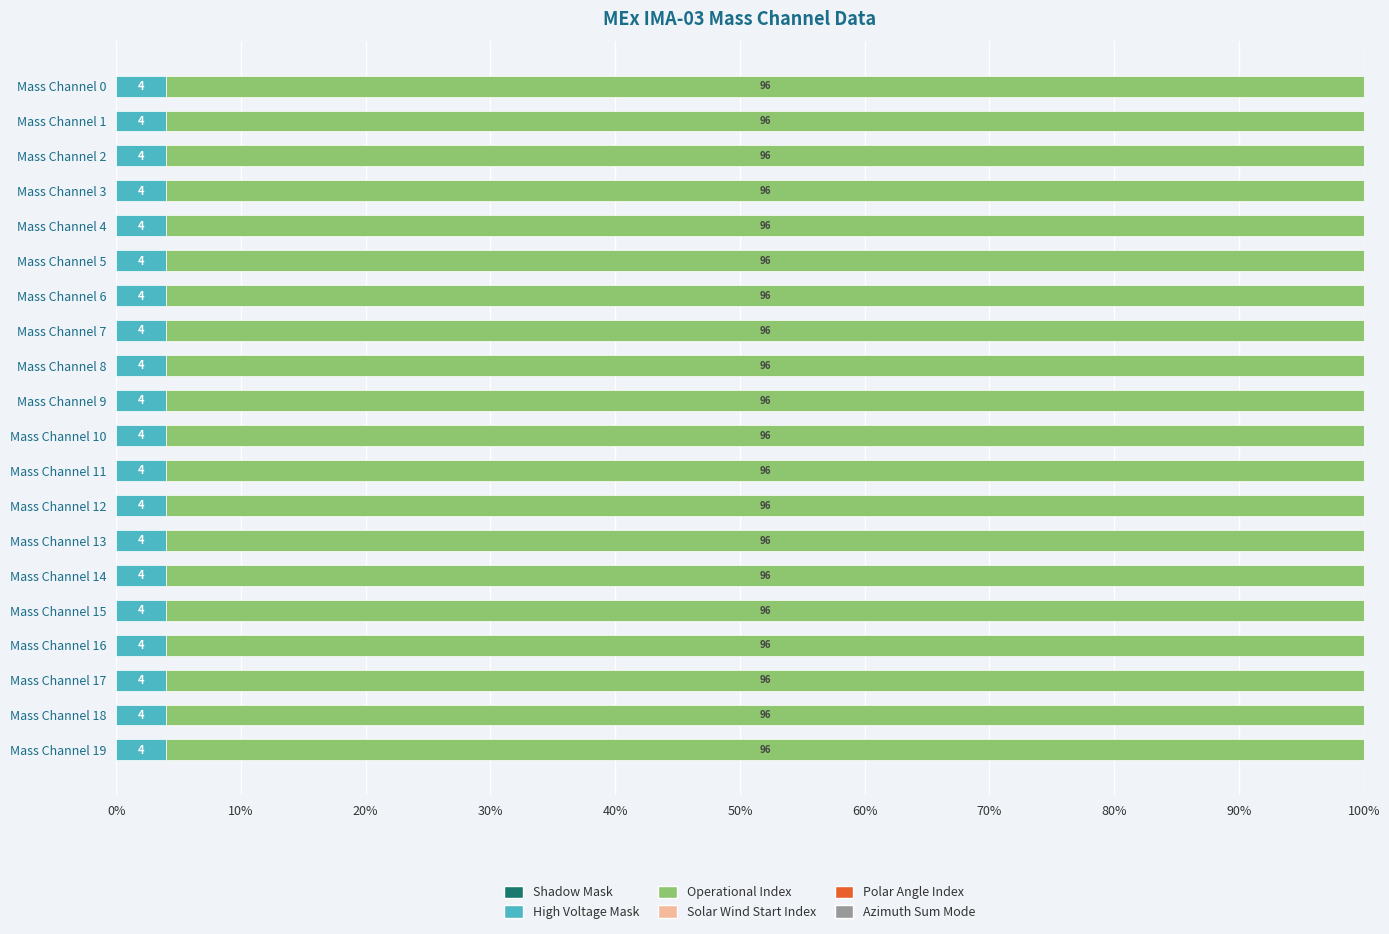

What is the total value across all series at Mass Channel 4?

100